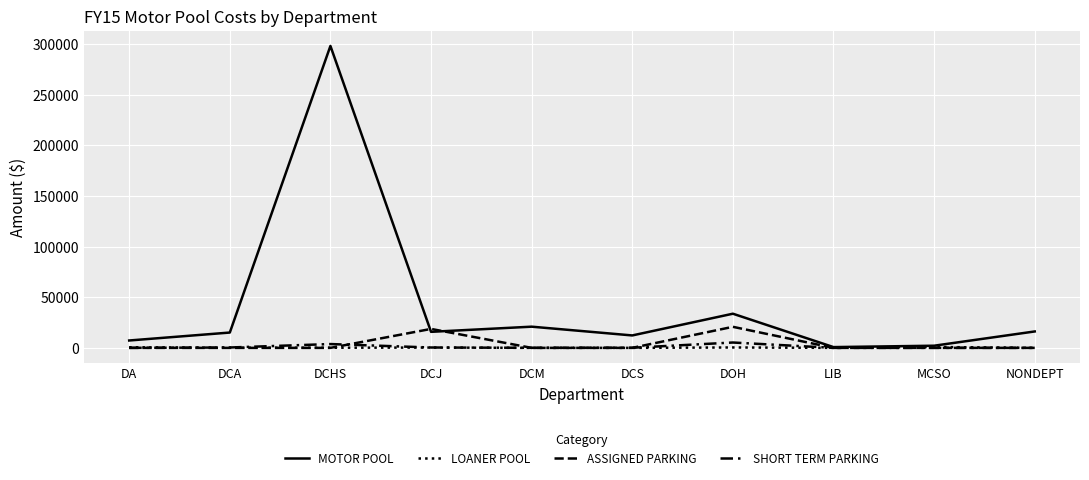

Rank the series by their maximum value, from lowest to highest.

LOANER POOL, SHORT TERM PARKING, ASSIGNED PARKING, MOTOR POOL